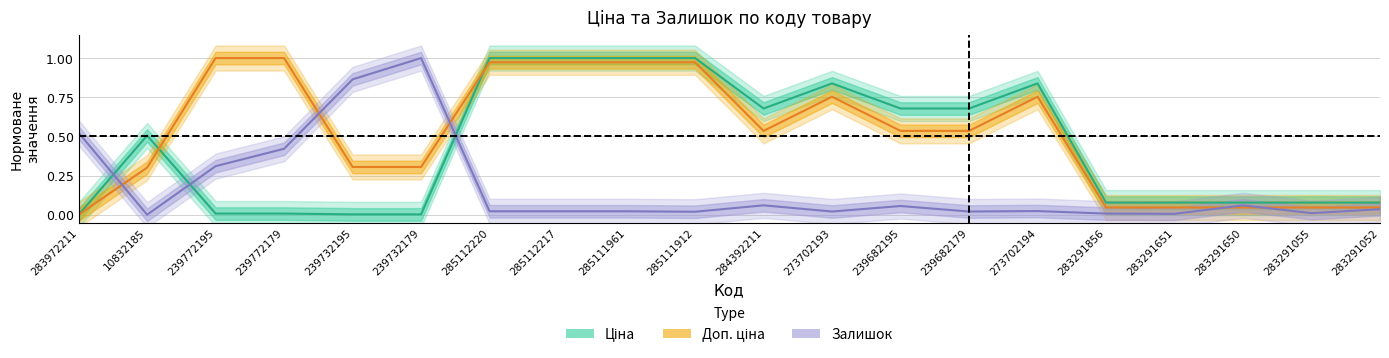

The Ціна series shows 0.4 at 283972211. True or false?

False